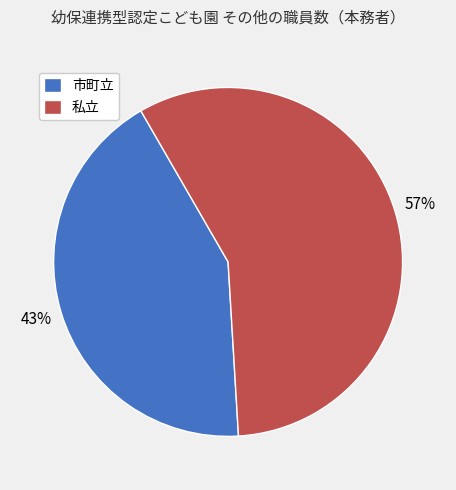

To the nearest percent, what is the combined percentage of 市町立 and 私立?

100%